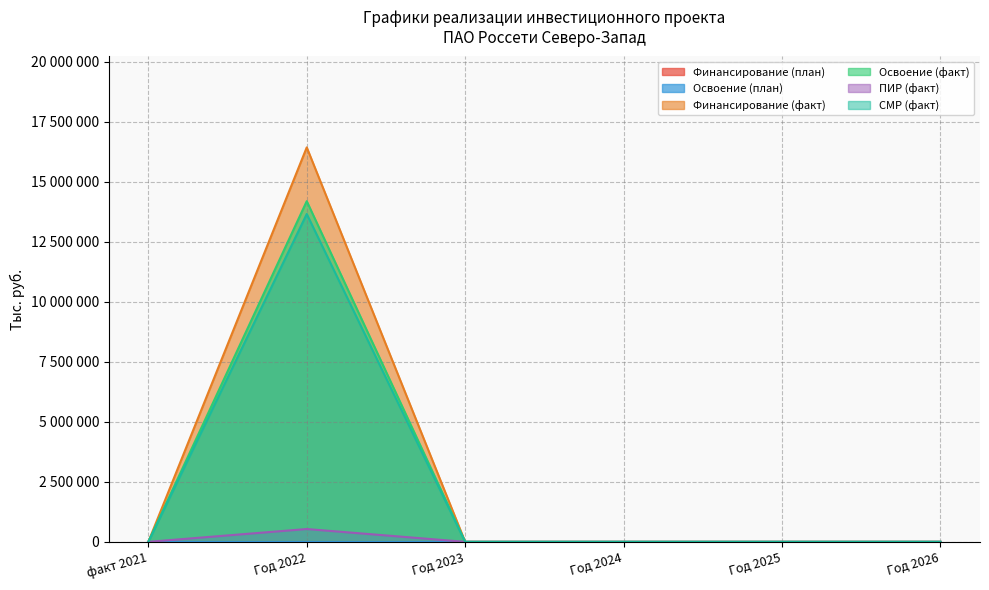

What position from the left is Год 2025?

5